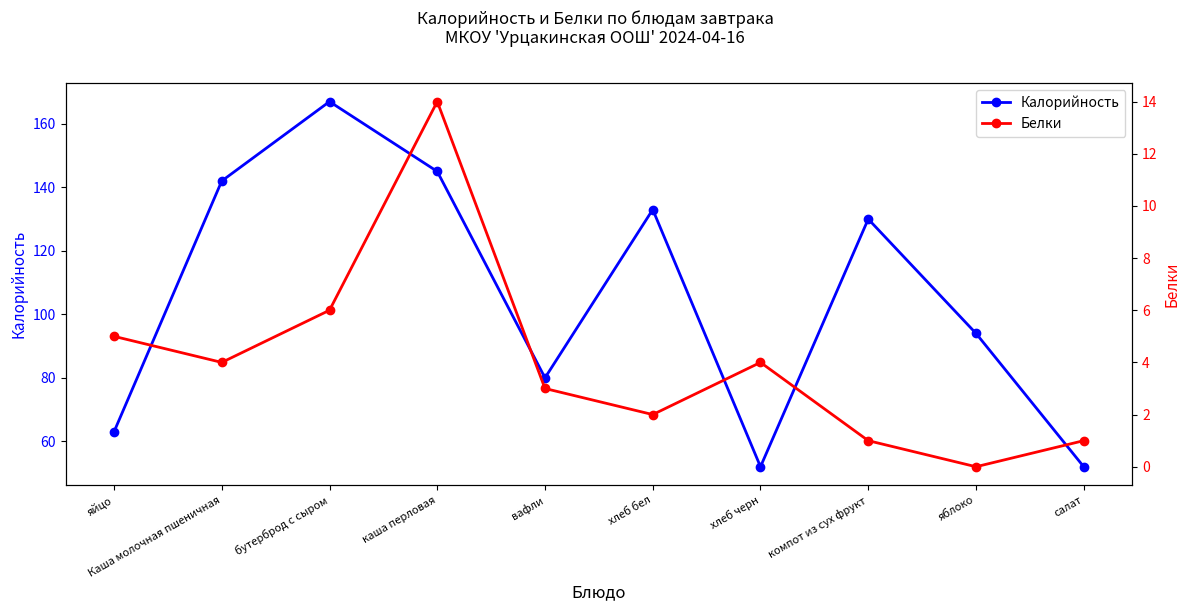

How many positive values does the Белки series have?

9